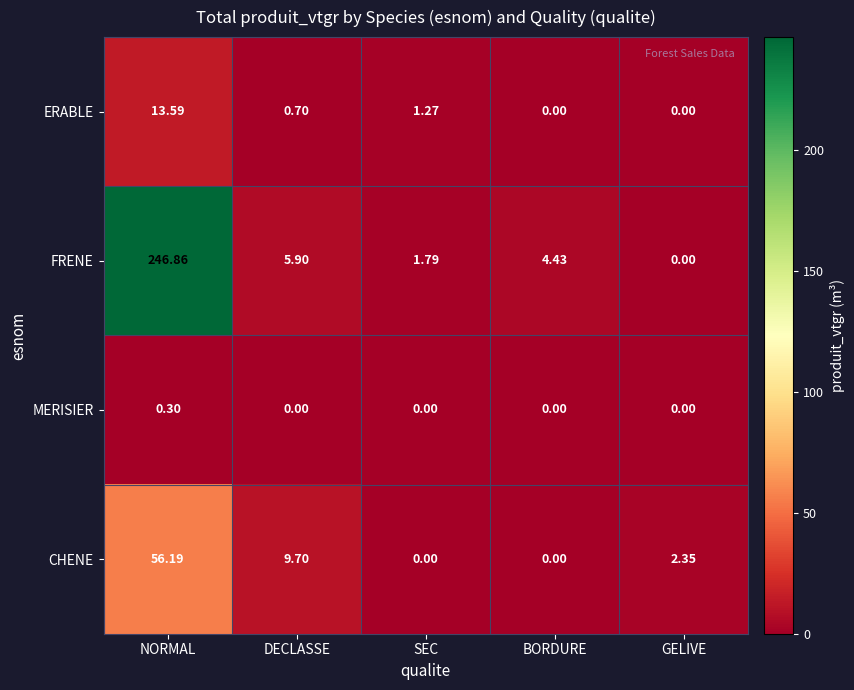

Which series has the widest spread of values?

FRENE